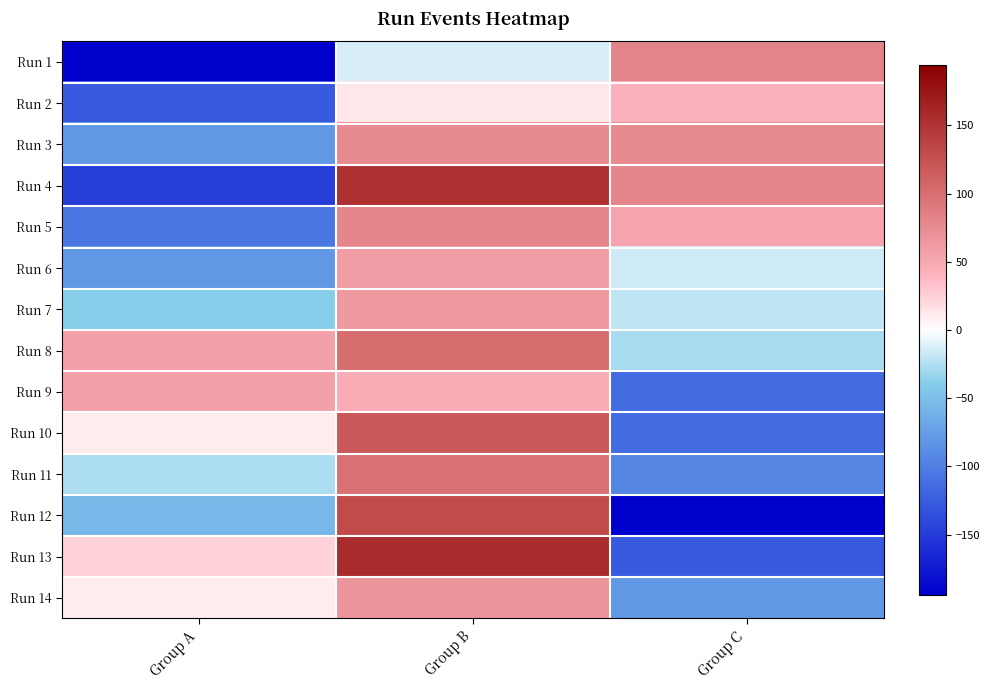

What is the spread (max minus min) of values at Group C?

275.0